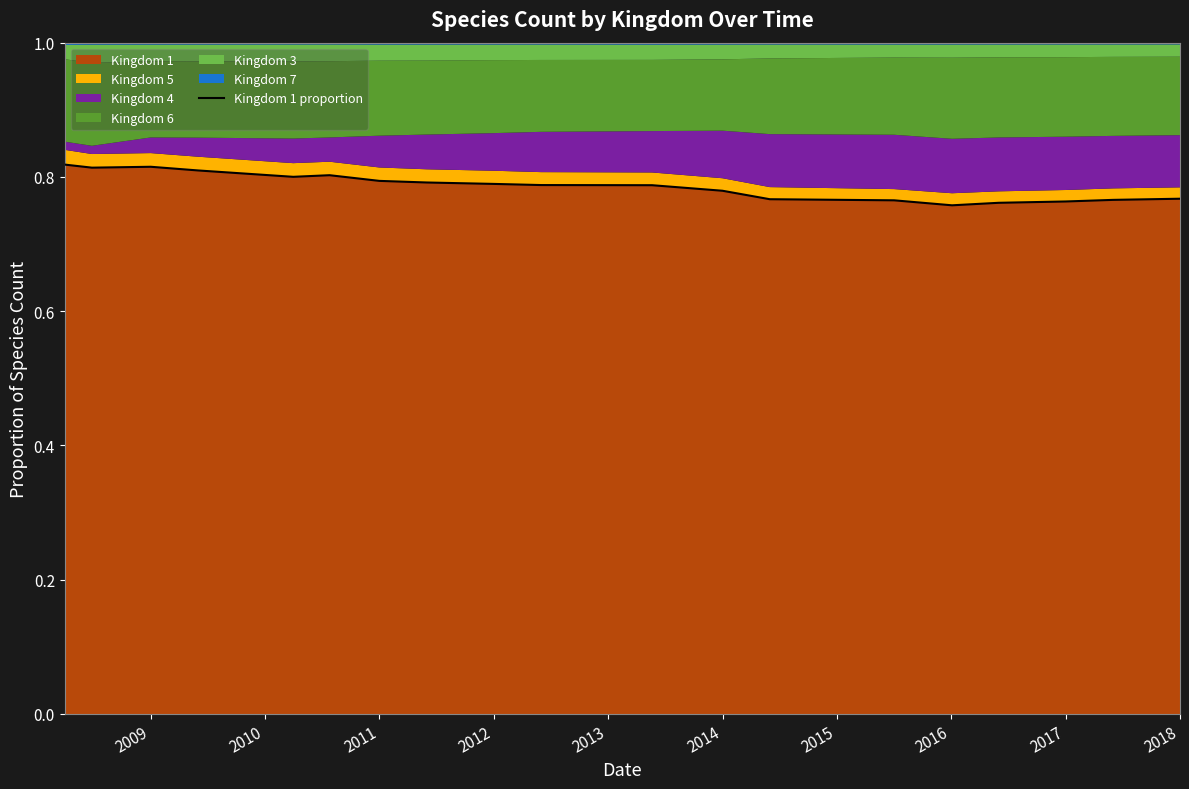

The value of Kingdom 1 at 2011 is 0.3. True or false?

False